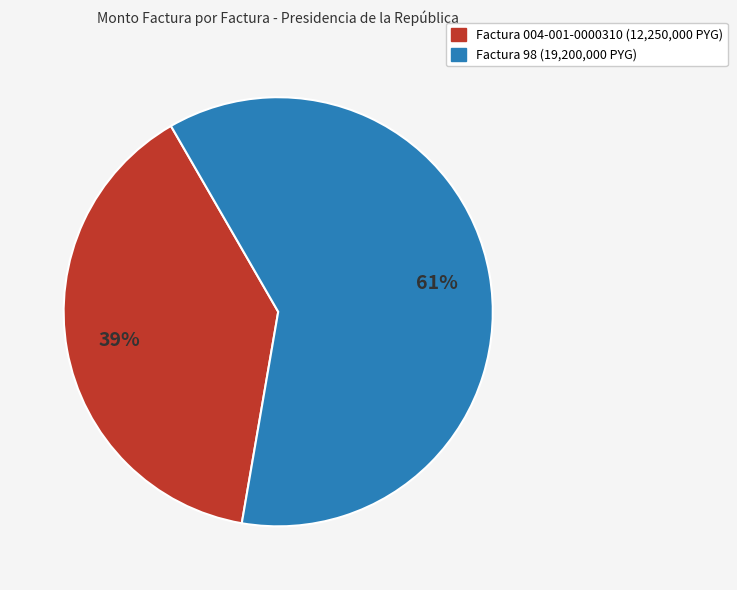

To the nearest percent, what is the average slice percentage?

50%